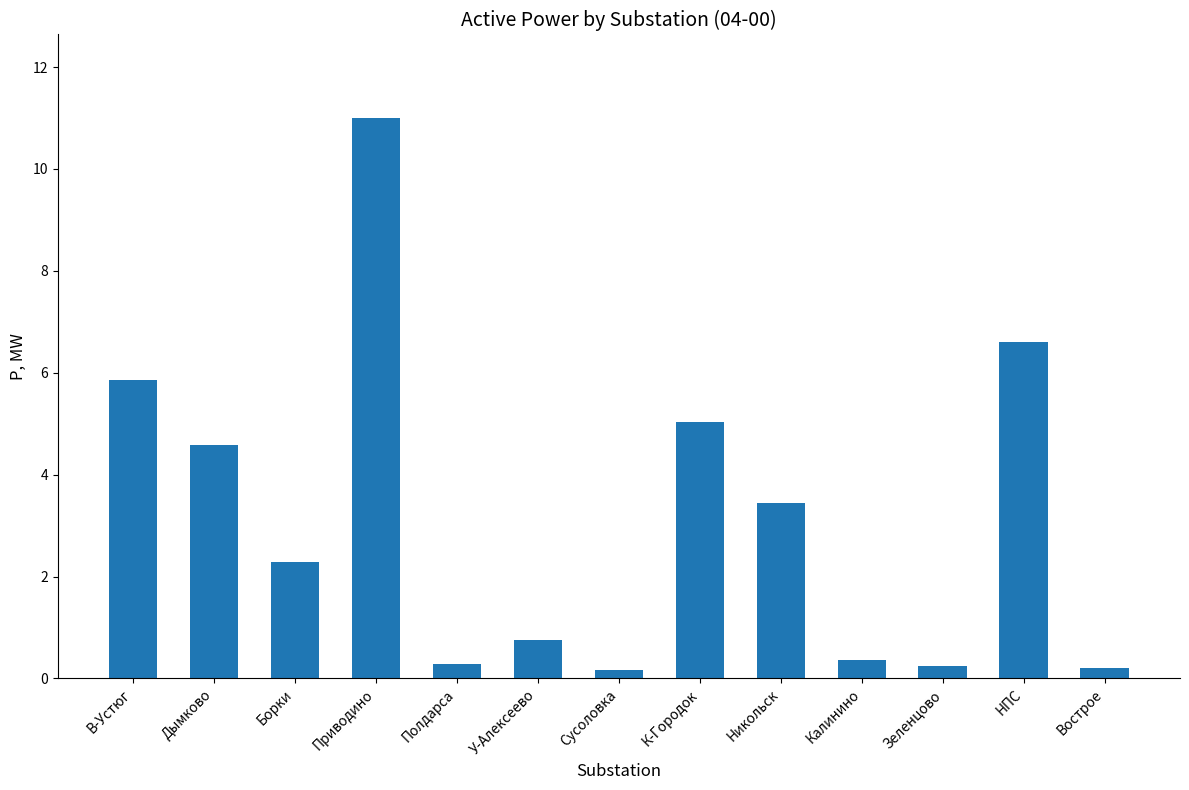

What is the minimum value shown in the chart?

0.2